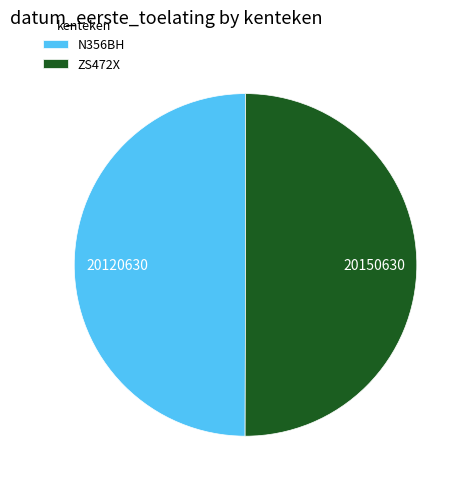

How many slices are in this pie chart?

2